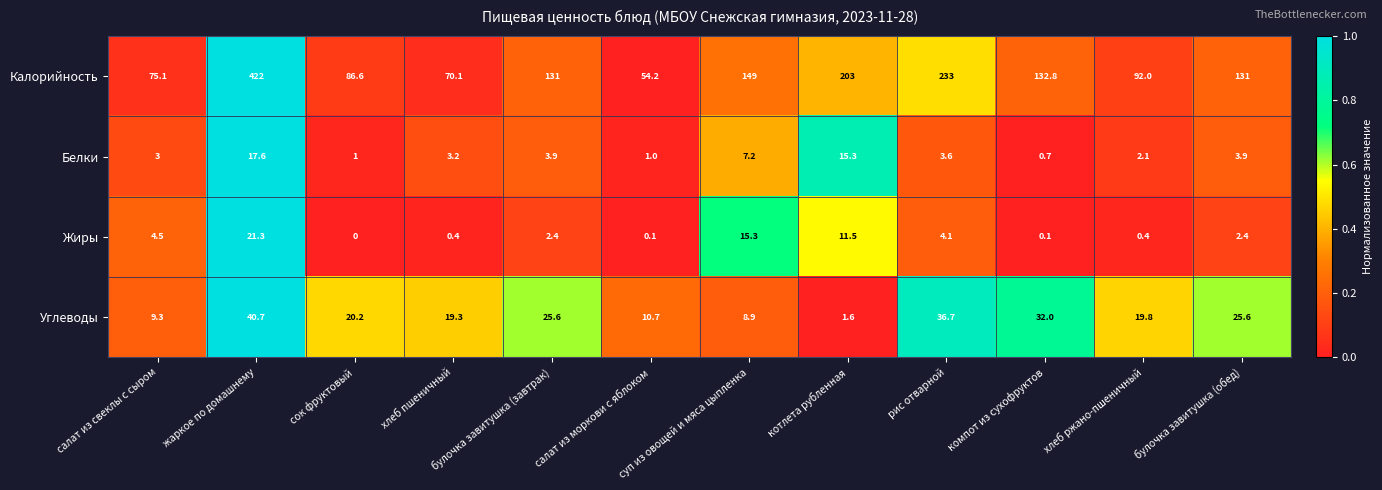

The Углеводы series shows 19.3 at хлеб пшеничный. True or false?

True